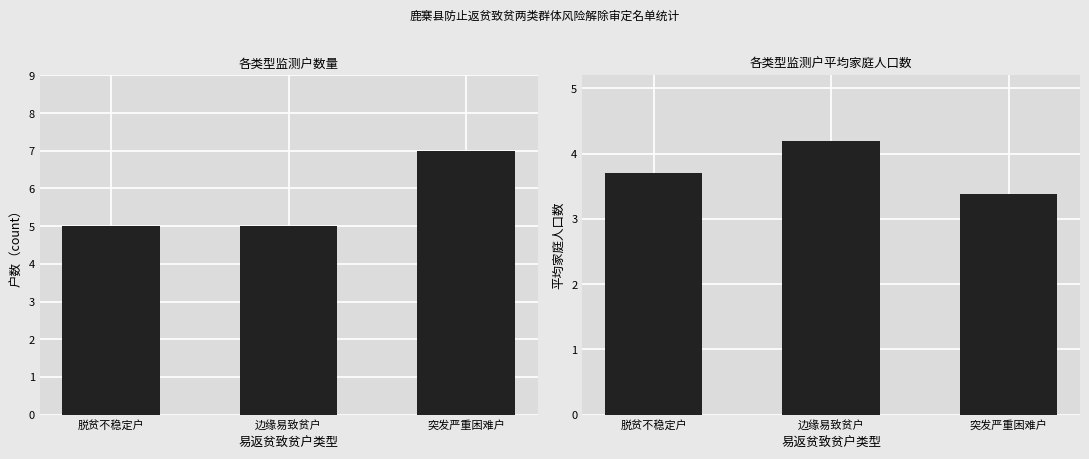

The 平均家庭人口数 series shows 3.7 at 脱贫不稳定户. True or false?

True